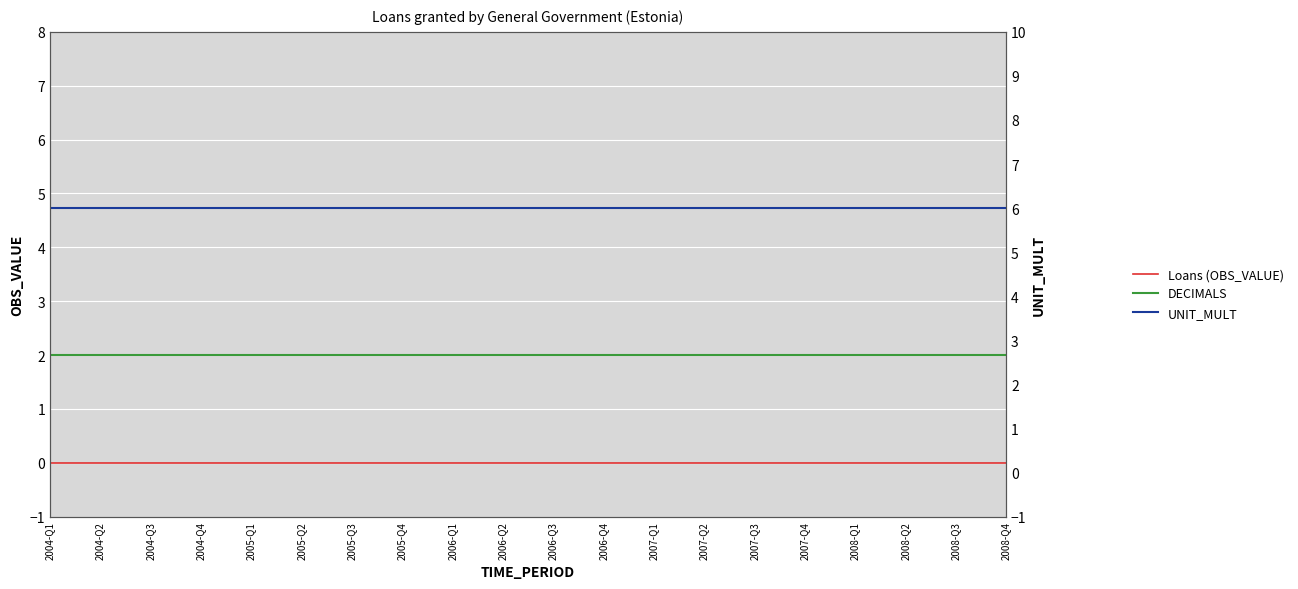

True or false: Loans (OBS_VALUE) and UNIT_MULT intersect in this chart.

False